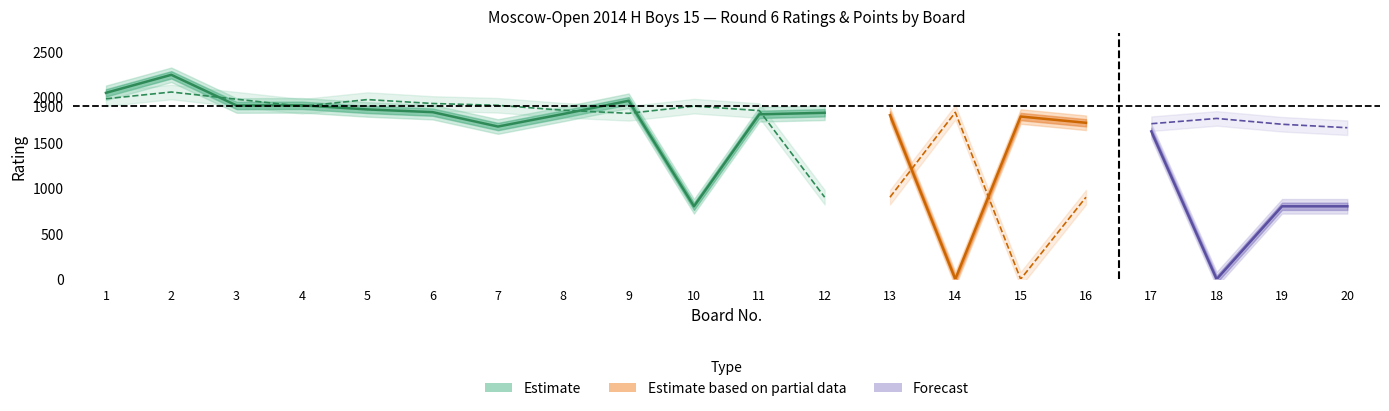

At which label is Black Points closest to 3?

8